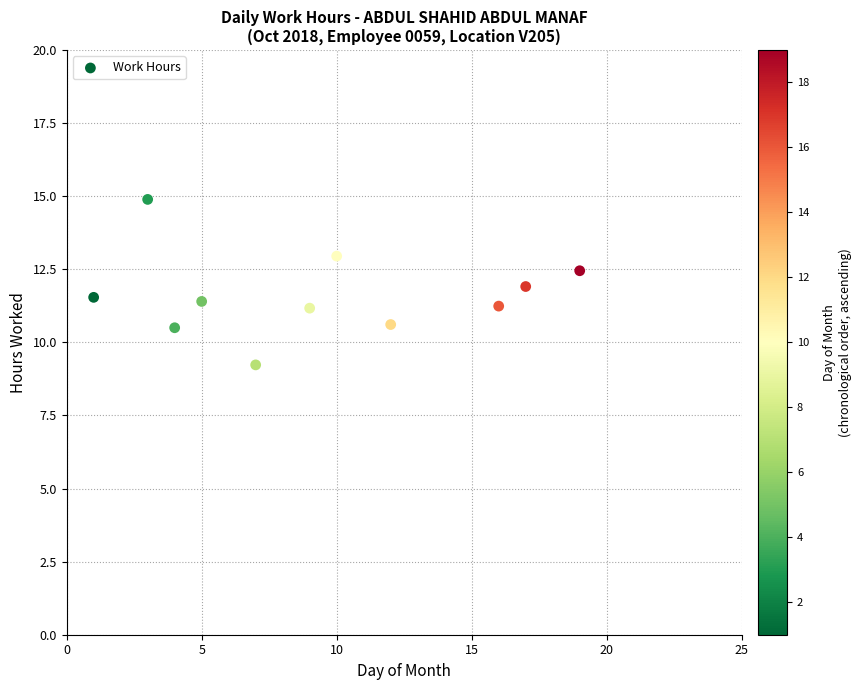

What is the range of Y values (max minus min)?

5.7